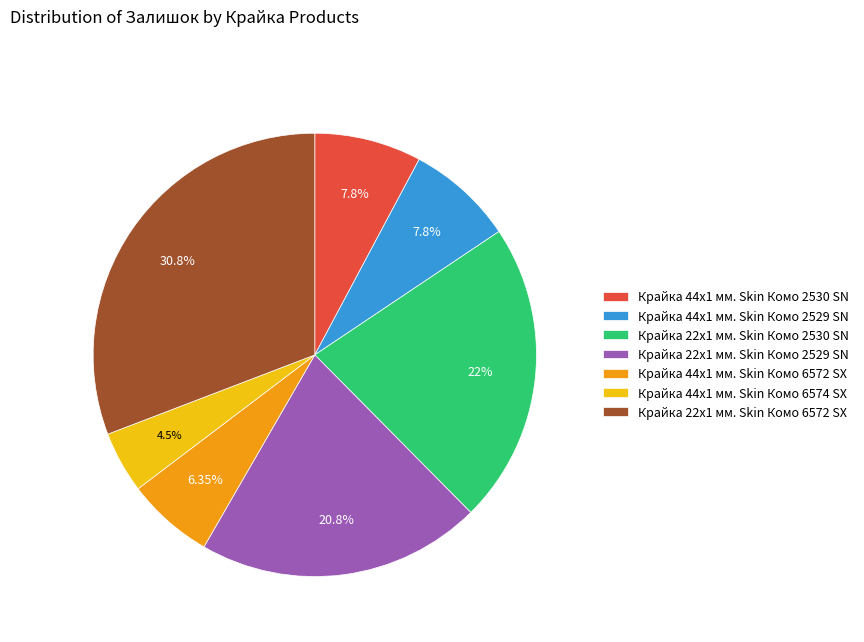

Between Крайка 44x1 мм. Skin Комо 2529 SN and Крайка 44x1 мм. Skin Комо 6572 SX, which is larger?

Крайка 44x1 мм. Skin Комо 2529 SN